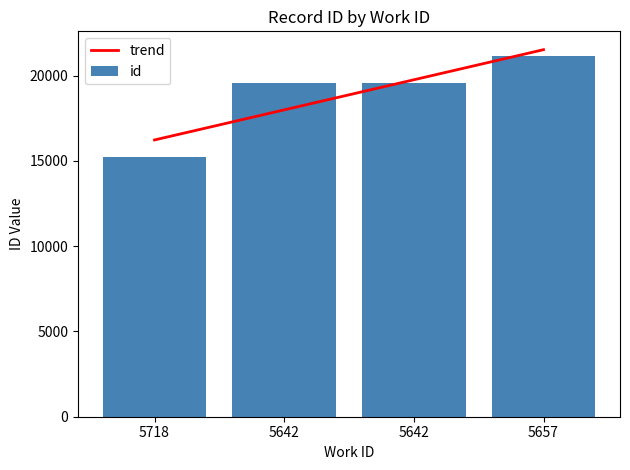

How many data points are above 19569?

1